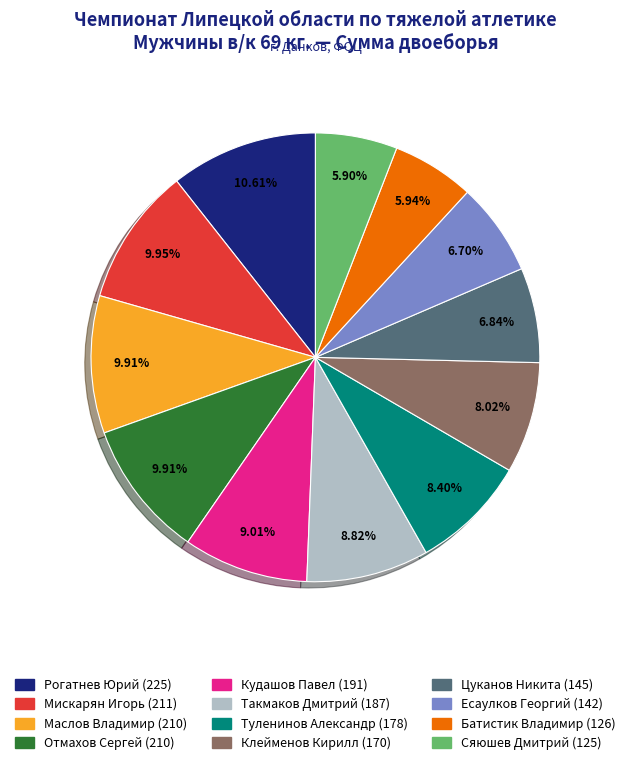

To the nearest percent, what is the average slice percentage?

8%